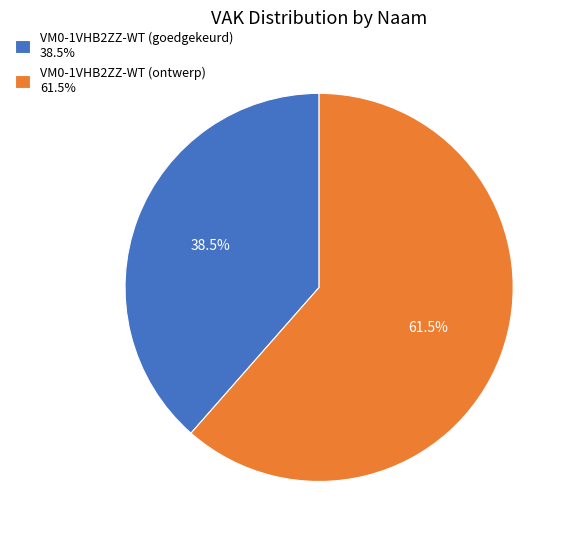

What portion of the pie excludes VM0-1VHB2ZZ-WT (goedgekeurd)?

61.5%